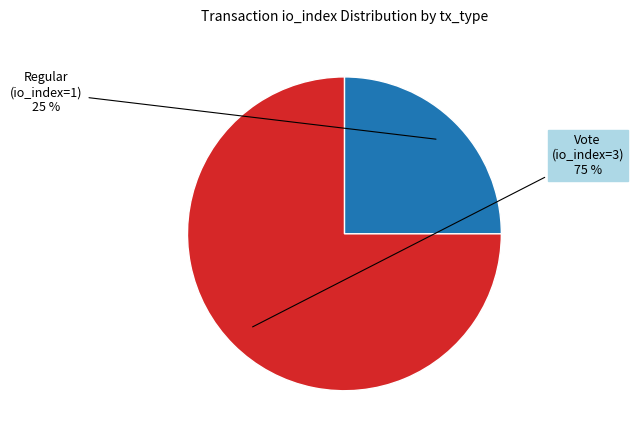

Rank the categories by value from lowest to highest.

Regular (io_index=1), Vote (io_index=3)